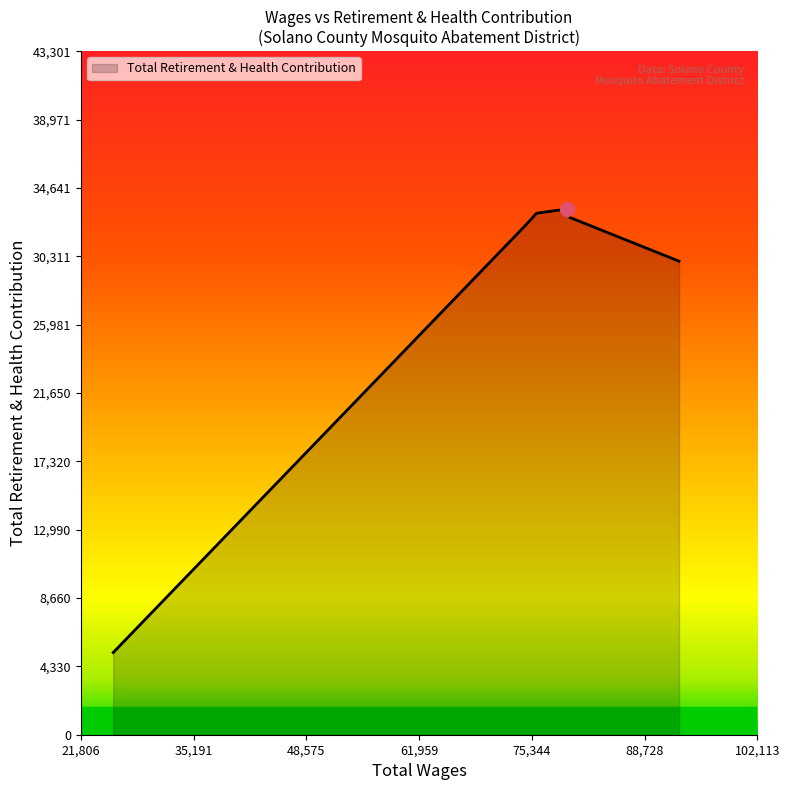

True or false: there are more than 0 points higher than both neighbors.

True